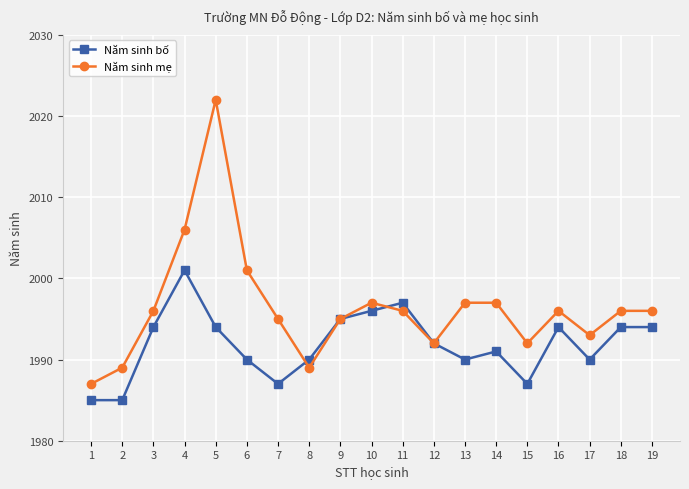

Reading left to right, what are all the values shown in this chart?

Năm sinh bố: 1985	1985	1994	2001	1994	1990	1987	1990	1995	1996	1997	1992	1990	1991	1987	1994	1990	1994	1994
Năm sinh mẹ: 1987	1989	1996	2006	2022	2001	1995	1989	1995	1997	1996	1992	1997	1997	1992	1996	1993	1996	1996